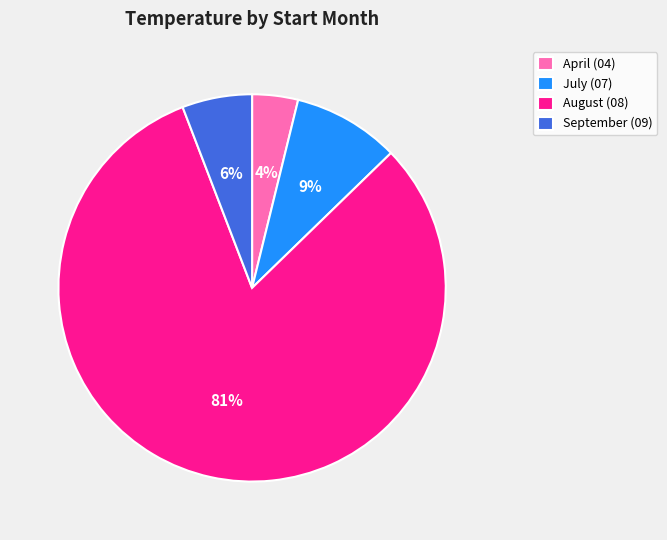

Do August (08) and April (04) together represent more than half of the pie?

Yes